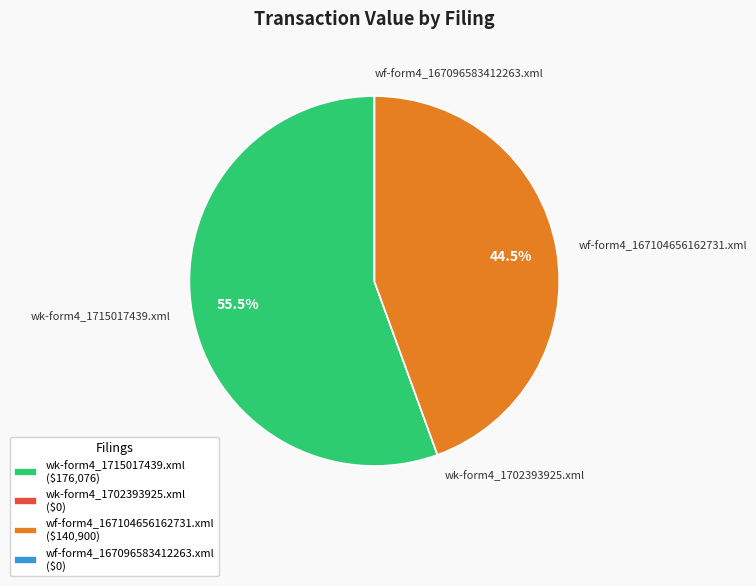

Is wf-form4_167104656162731.xml the majority of the pie?

No